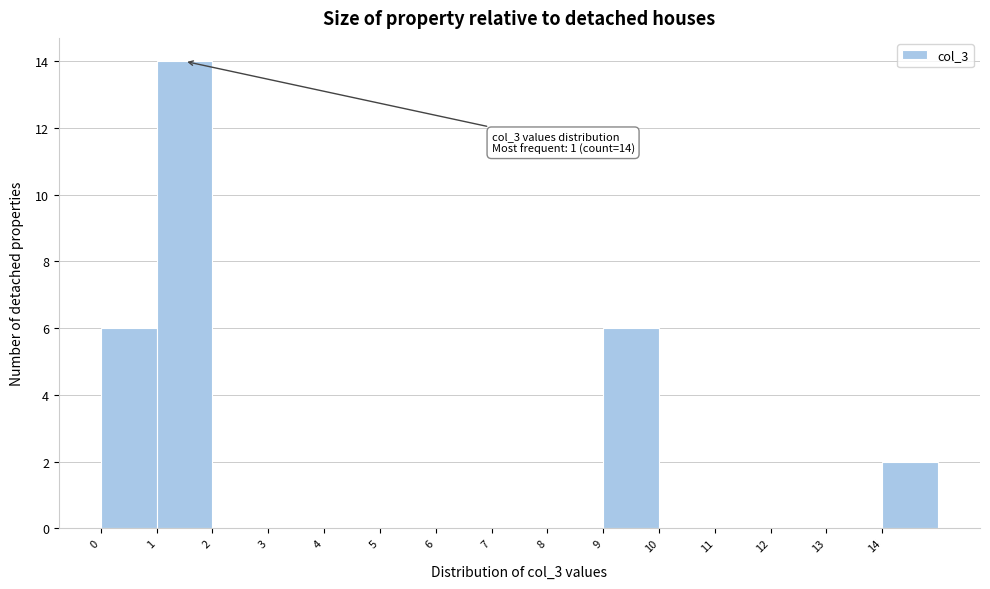

Over which range of the x-axis is the bar tallest?

1 to 2